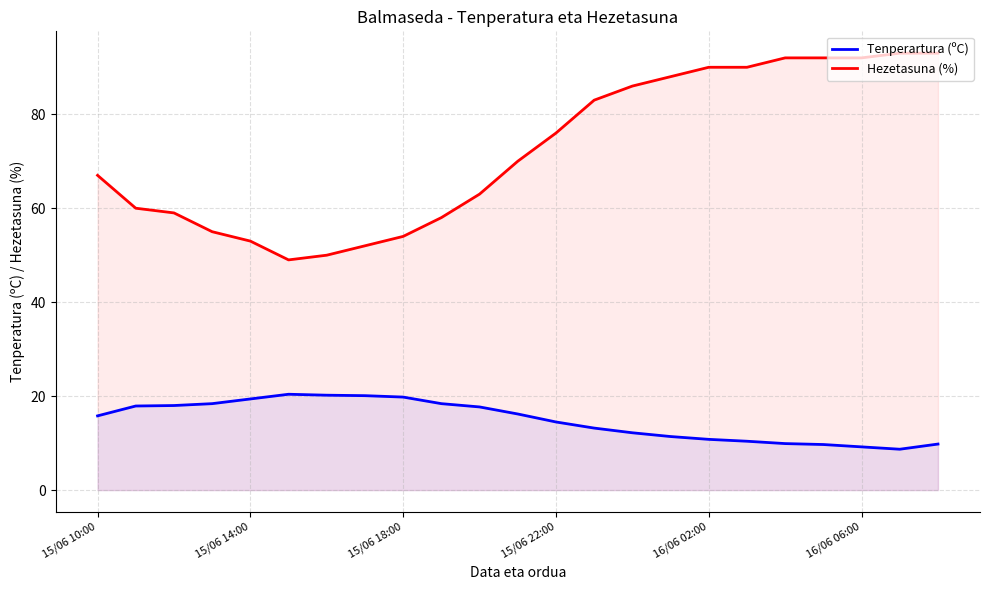

True or false: Tenperartura (ºC) and Hezetasuna (%) intersect in this chart.

False